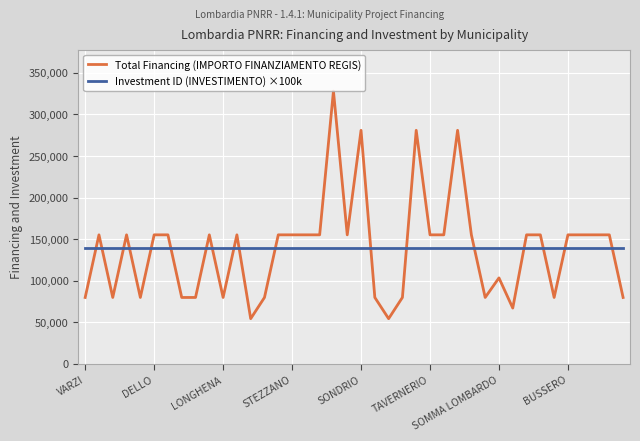

What is the highest value of the Total Financing (IMPORTO FINANZIAMENTO REGIS) series?

328160